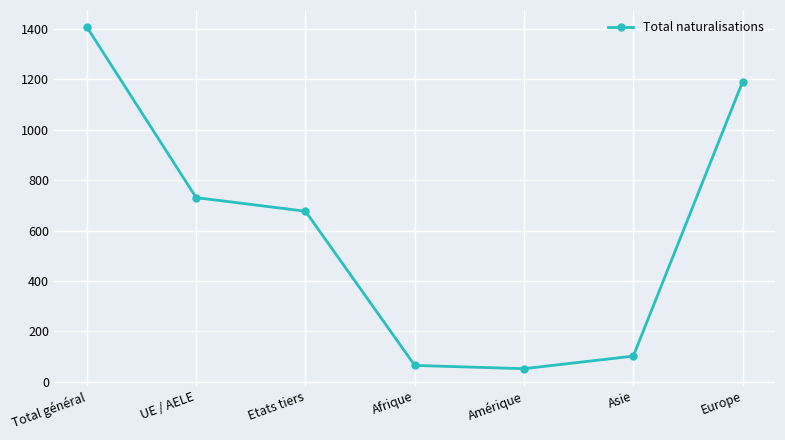

How many distinct data groups are displayed?

1